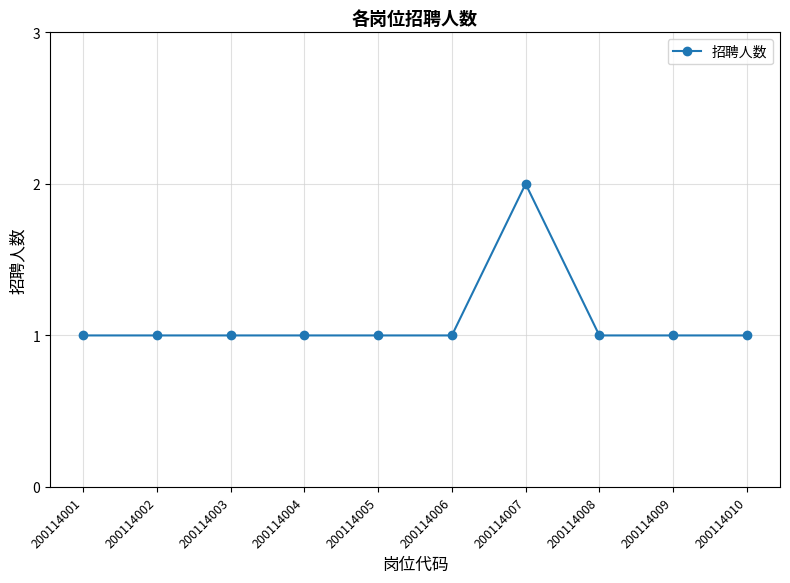

Which category has the highest value across all series?

200114007